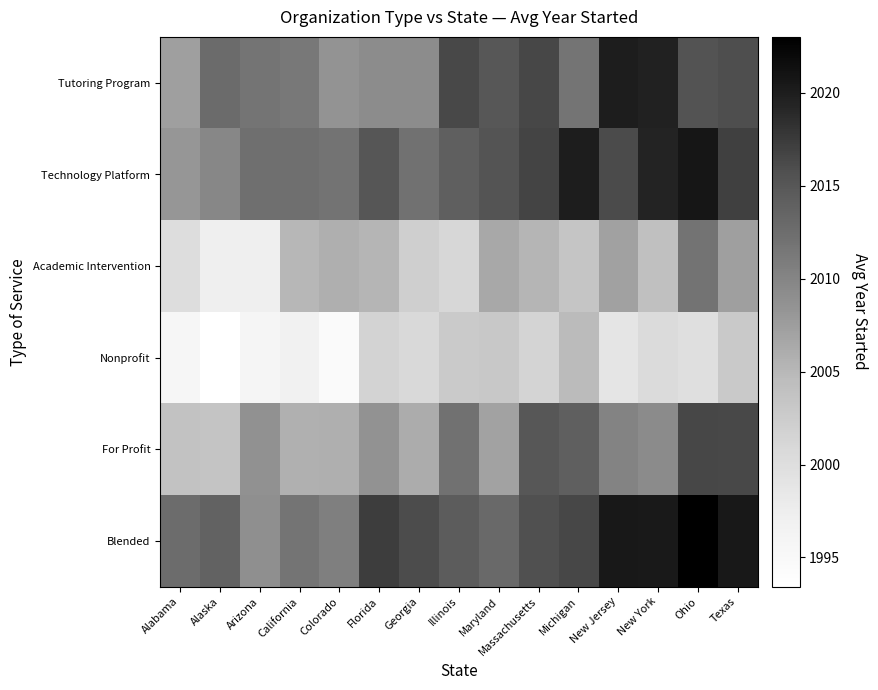

At how many categories does at least one series exceed 2022?

1